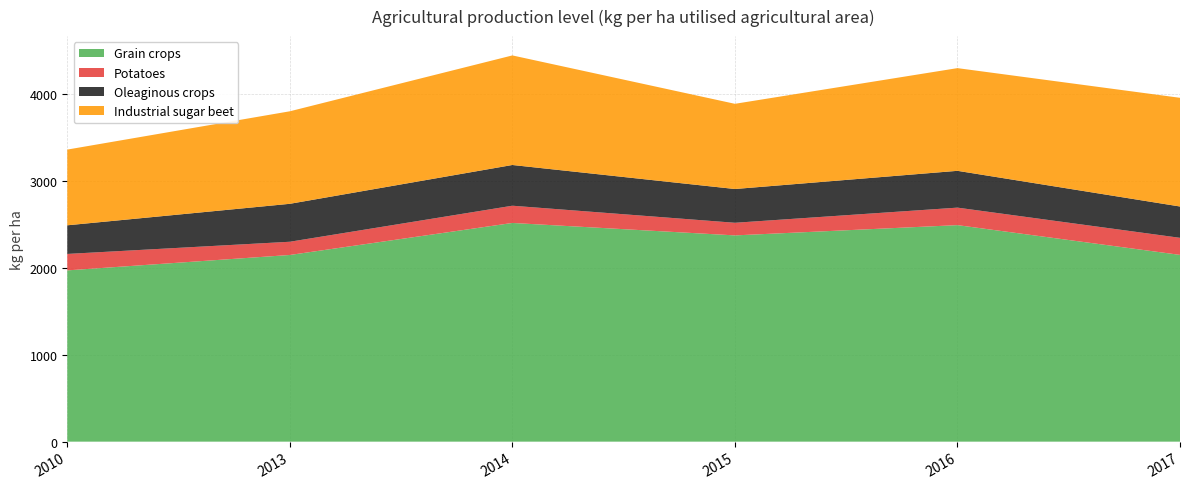

Reading left to right, transcribe all the data shown in this chart.

Grain crops: 1968	2145	2513	2370	2488	2146
Potatoes: 189	152	198	145	201	196
Oleaginous crops: 329	436	468	388	423	360
Industrial sugar beet: 870	1063	1259	979	1180	1249